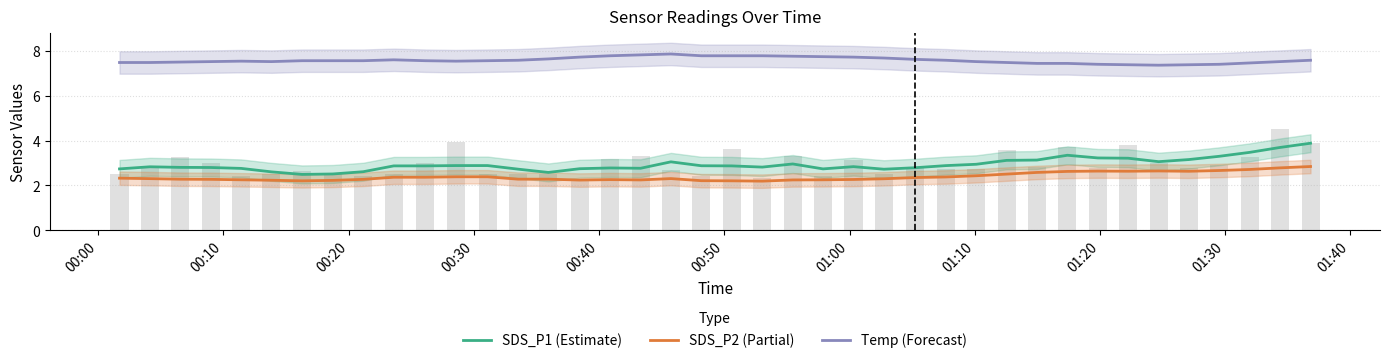

Is the value of SDS_P2 (Partial) at 21 greater than the value of Temp (Forecast) at 15?

No